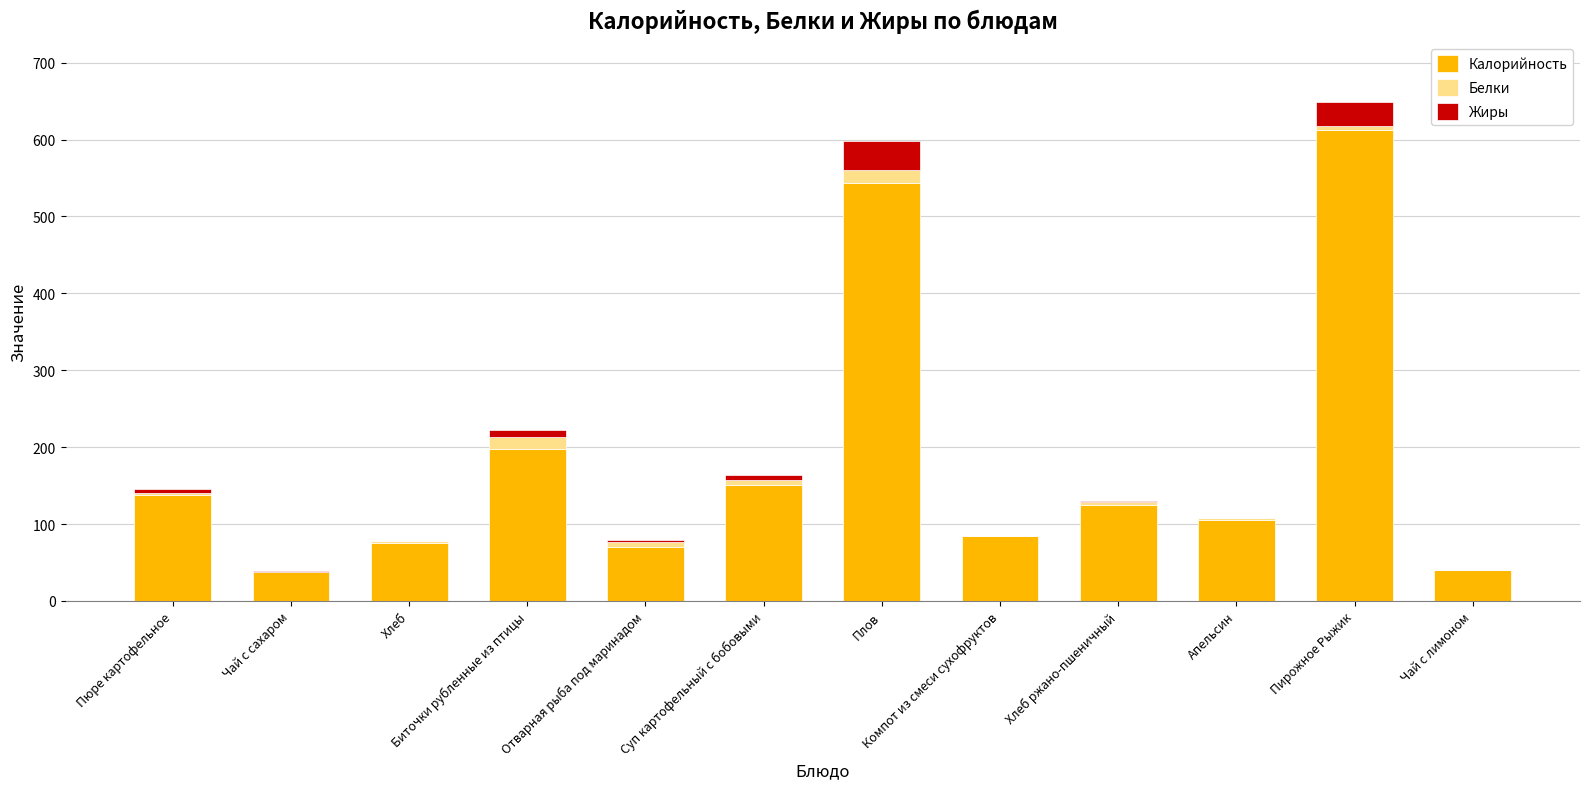

Is it true that Калорийность equals 612.0 at Пирожное Рыжик?

True